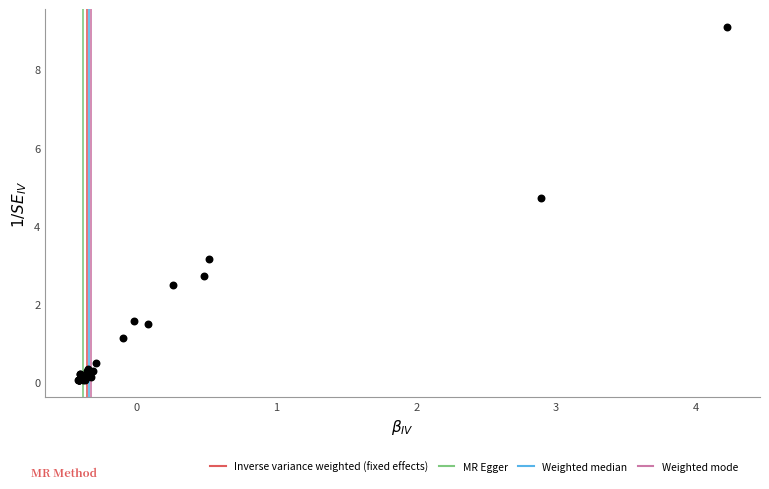

What Y value in the scatter plot is closest to 4?

4.7